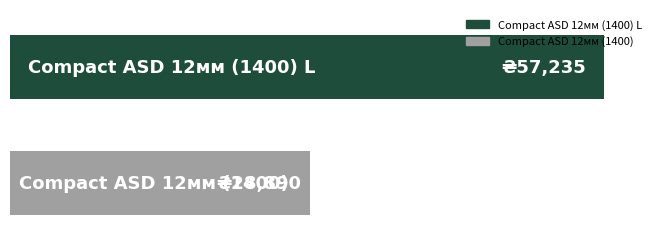

What are all the series names shown in the legend?

Compact ASD 12мм (1400) L, Compact ASD 12мм (1400)